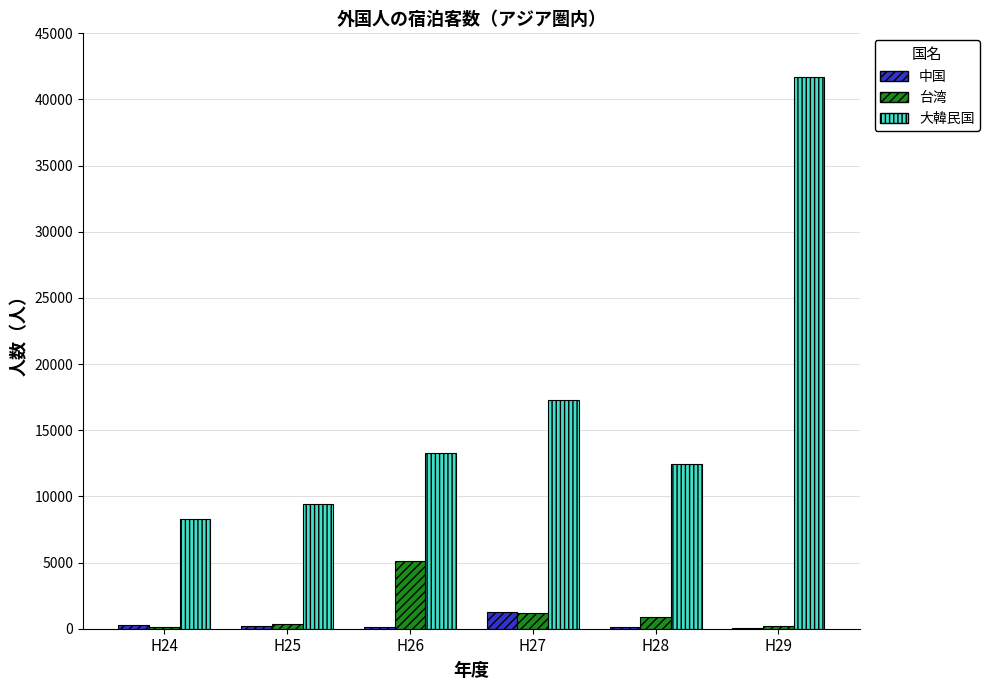

Which series has the largest range (max minus min)?

大韓民国